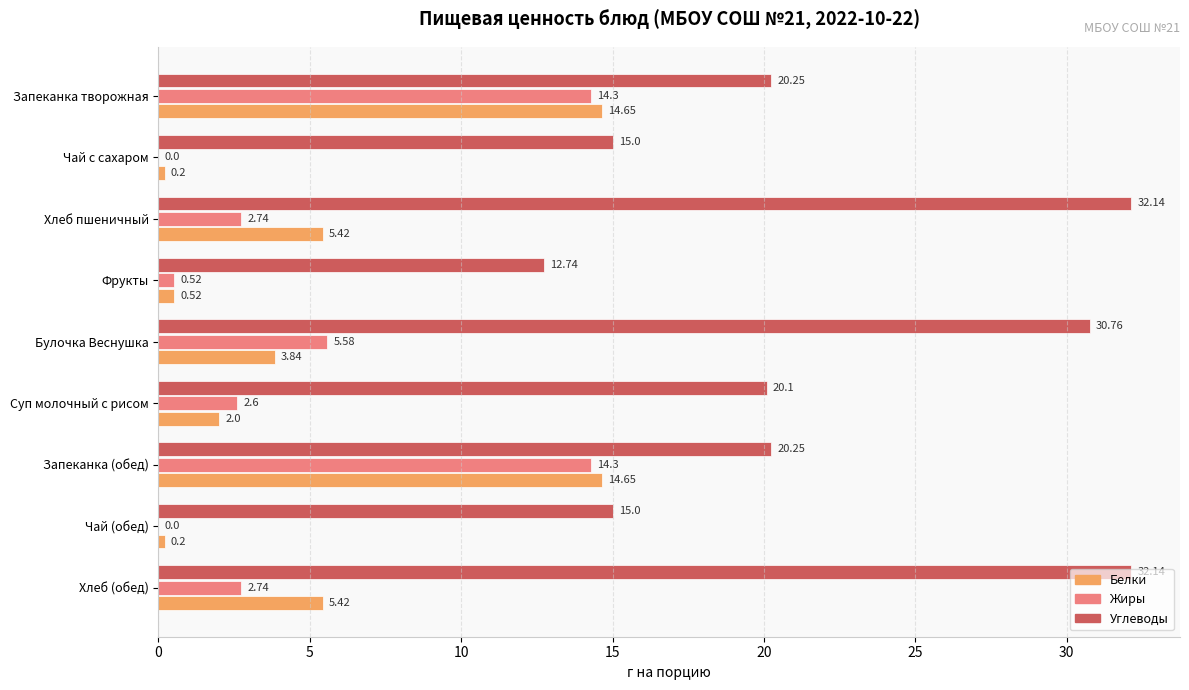

How many distinct data groups are displayed?

3